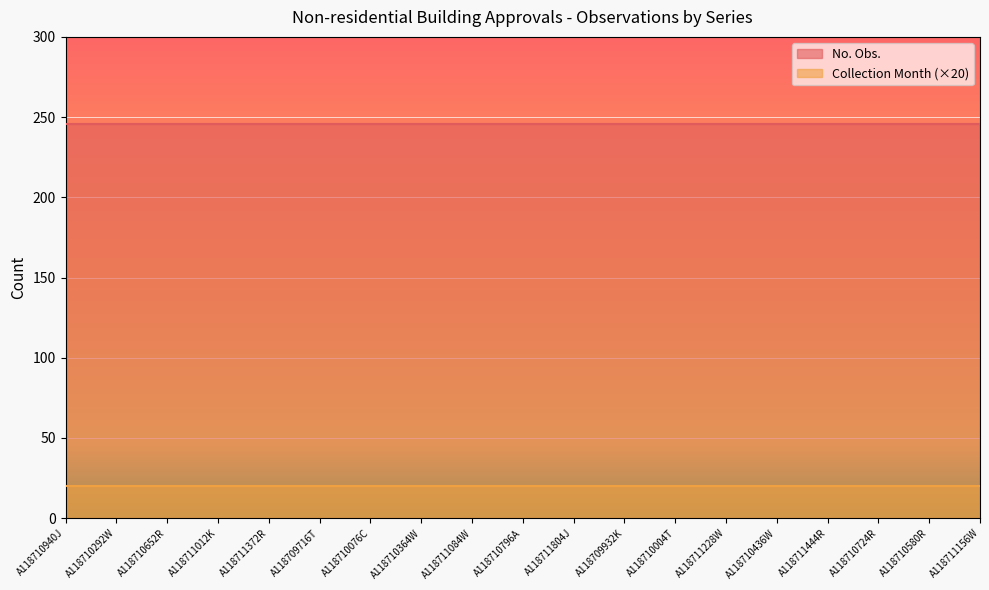

Which label corresponds to the largest value in the chart?

A118710940J